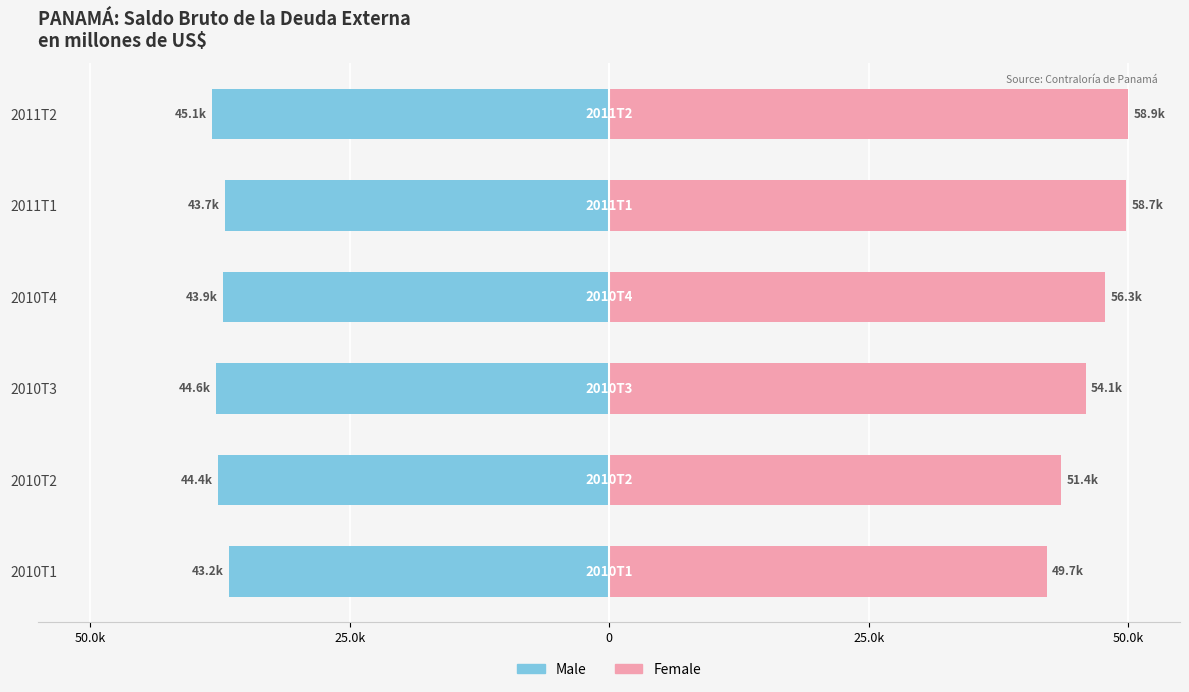

Which series has the widest spread of values?

Female